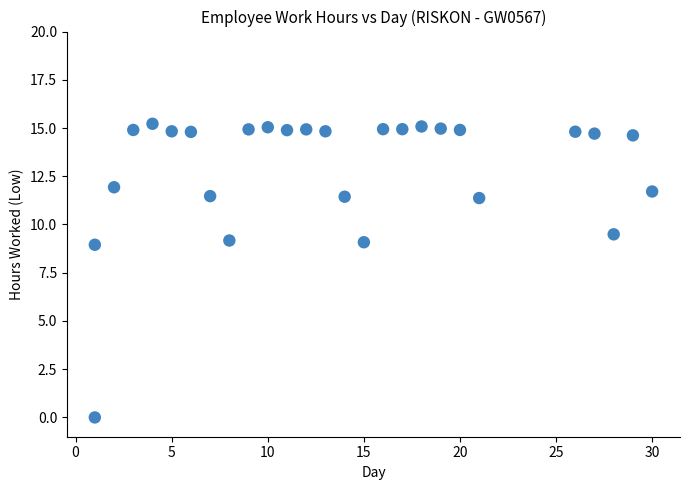

What is the range of Y values (max minus min)?

15.2